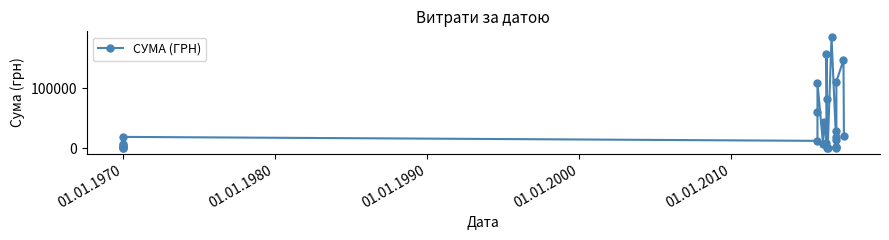

How many interior local peaks (higher than both neighbors) does the data have?

6